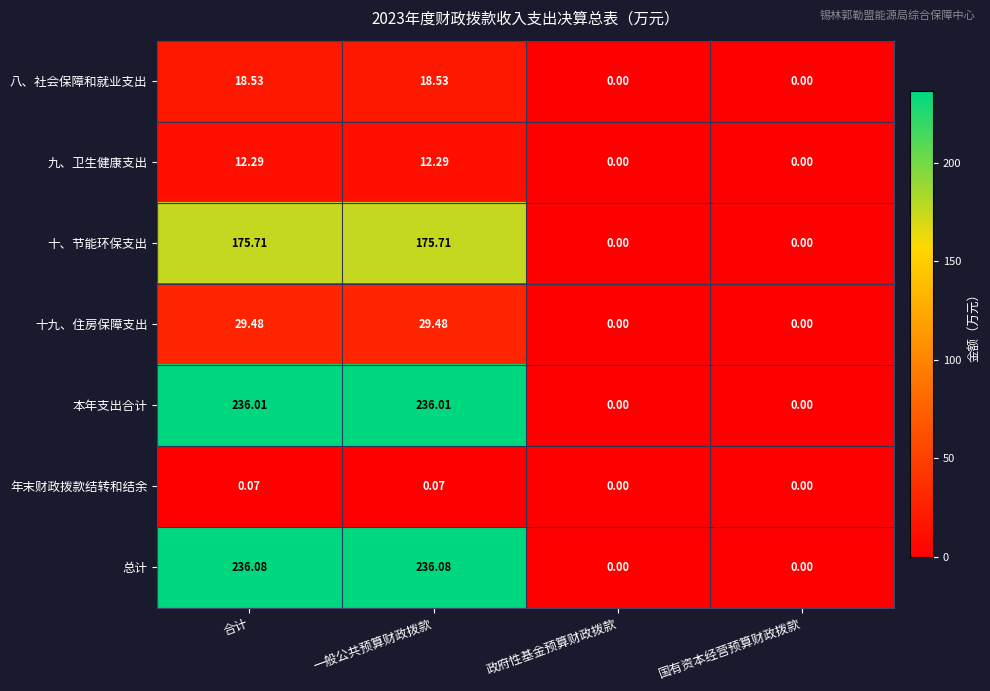

Rank the series by their maximum value, from lowest to highest.

年末财政拨款结转和结余, 九、卫生健康支出, 八、社会保障和就业支出, 十九、住房保障支出, 十、节能环保支出, 本年支出合计, 总计